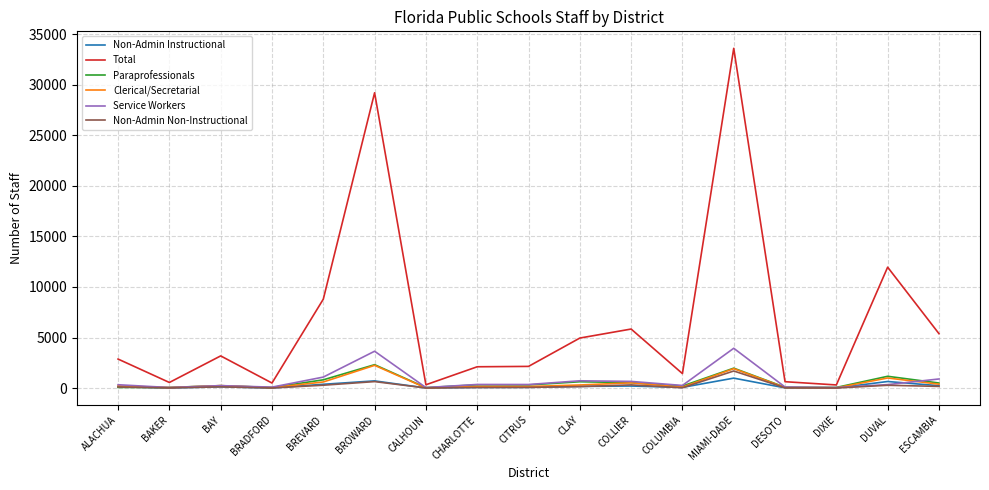

What is the maximum value shown in the chart?

33606